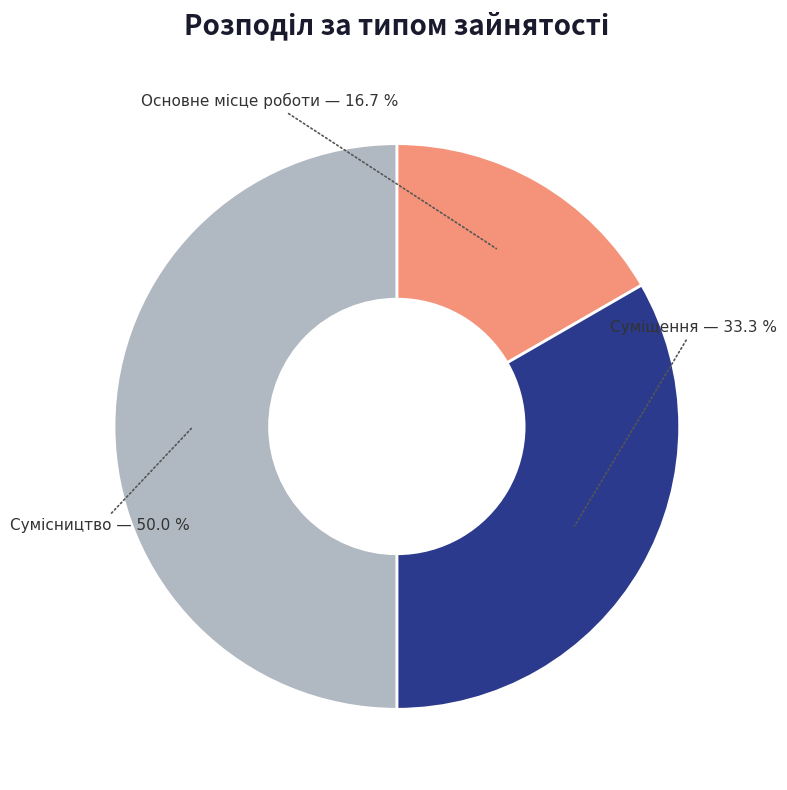

Combined, what portion of the pie is Сумісництво and Суміщення?

83.3%